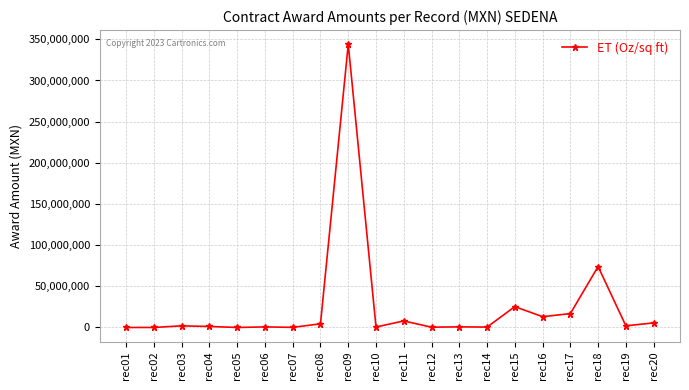

What is the sum of all values?

499799776.3